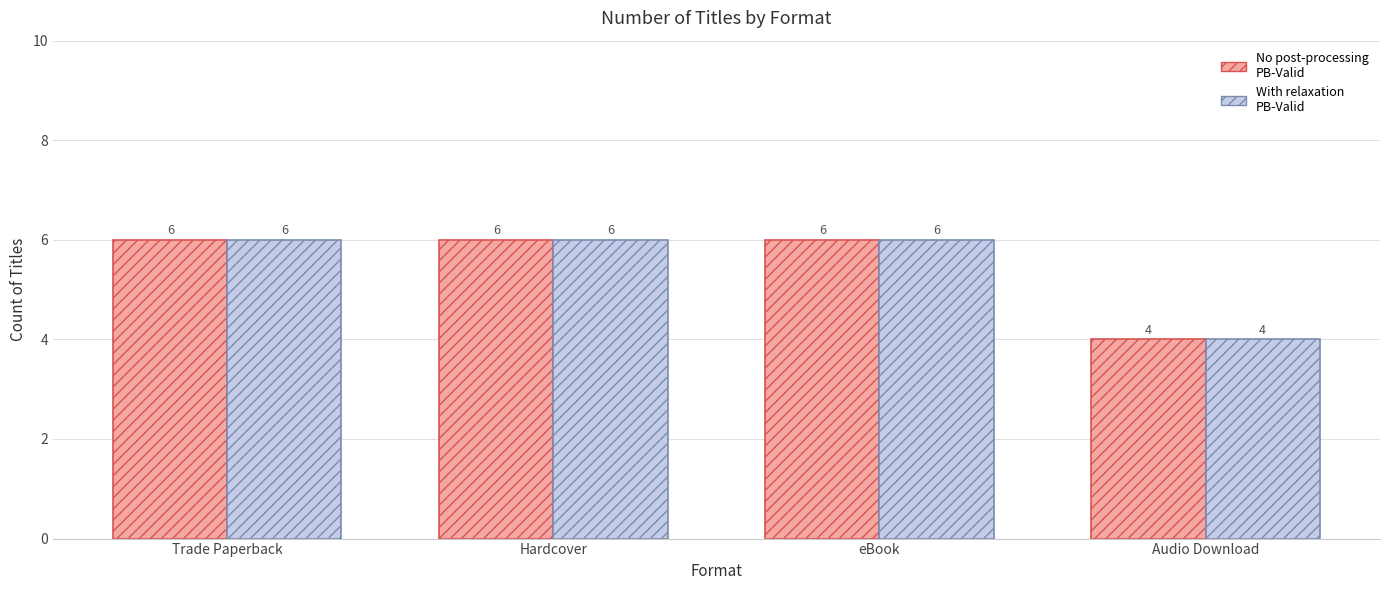

Reading right to left, extract all data points from this chart.

No post-processing: Audio Download=4	eBook=6	Hardcover=6	Trade Paperback=6
With relaxation: Audio Download=4	eBook=6	Hardcover=6	Trade Paperback=6